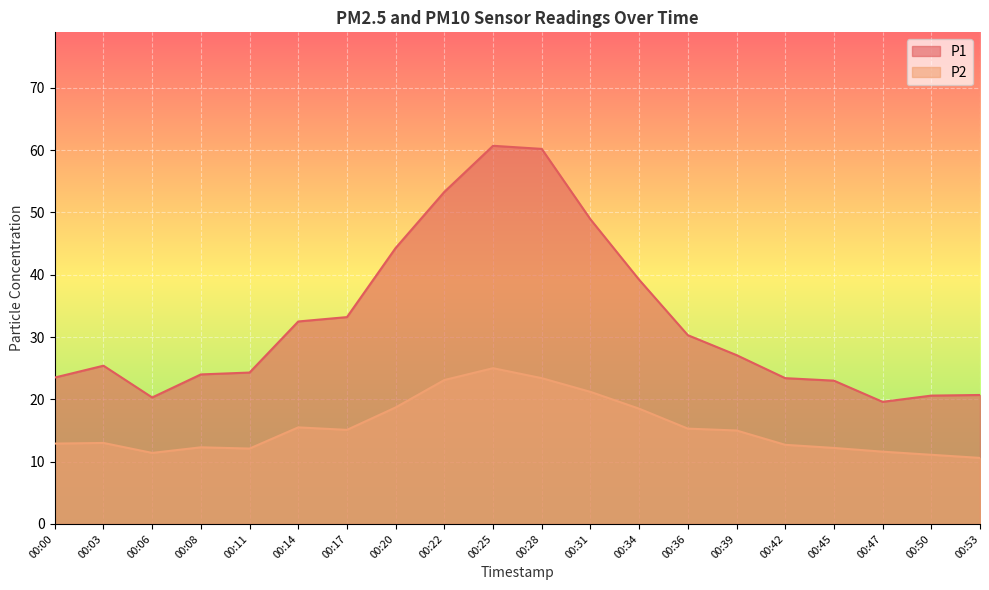

Which series changed the most between 00:06 and 00:31?

P1